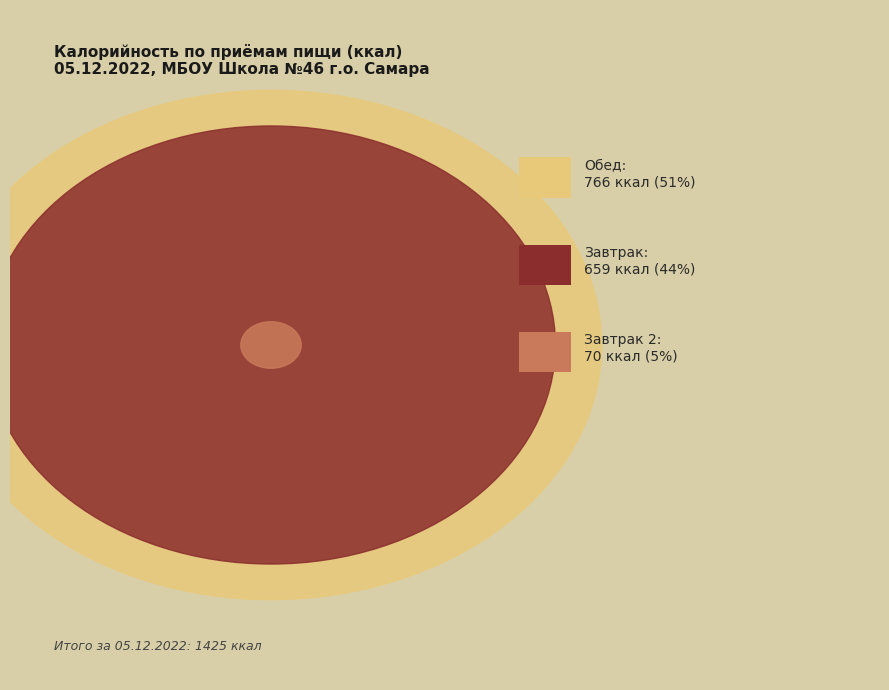

Between Завтрак (гор.блюдо+напиток+хлеб) and Обед, which is larger?

Обед